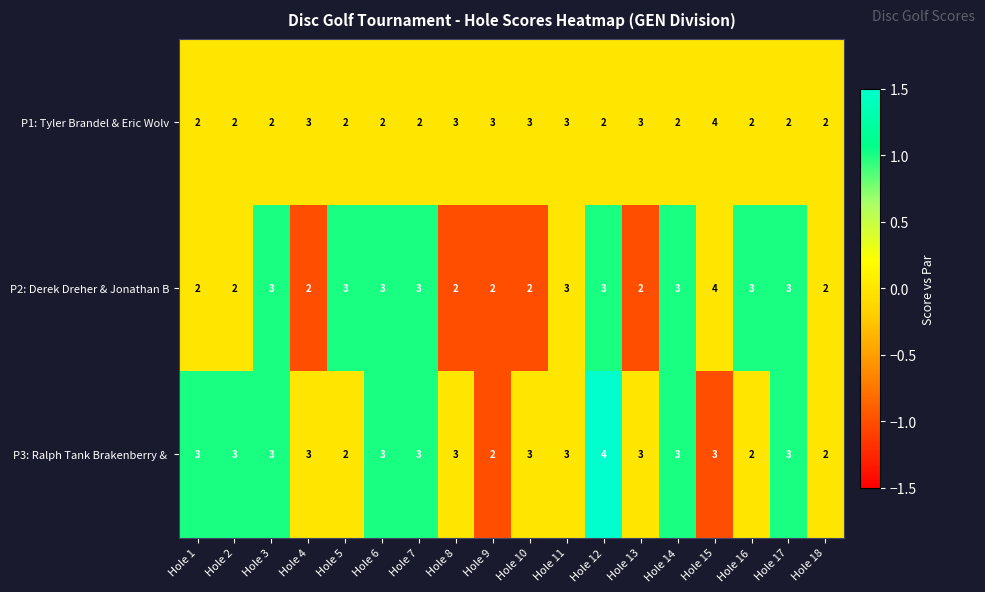

The P2: Derek Dreher & Jonathan B series shows 3 at Hole 8. True or false?

False